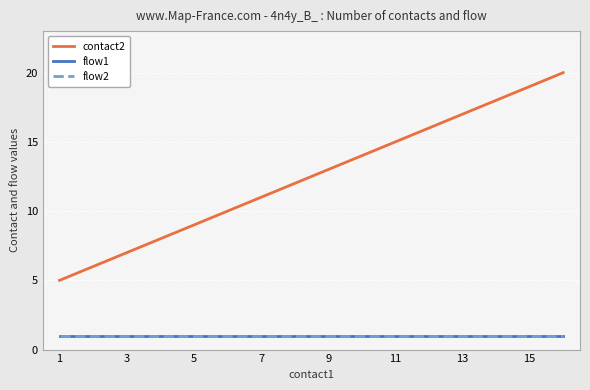

Does the chart have visible grid lines?

Yes